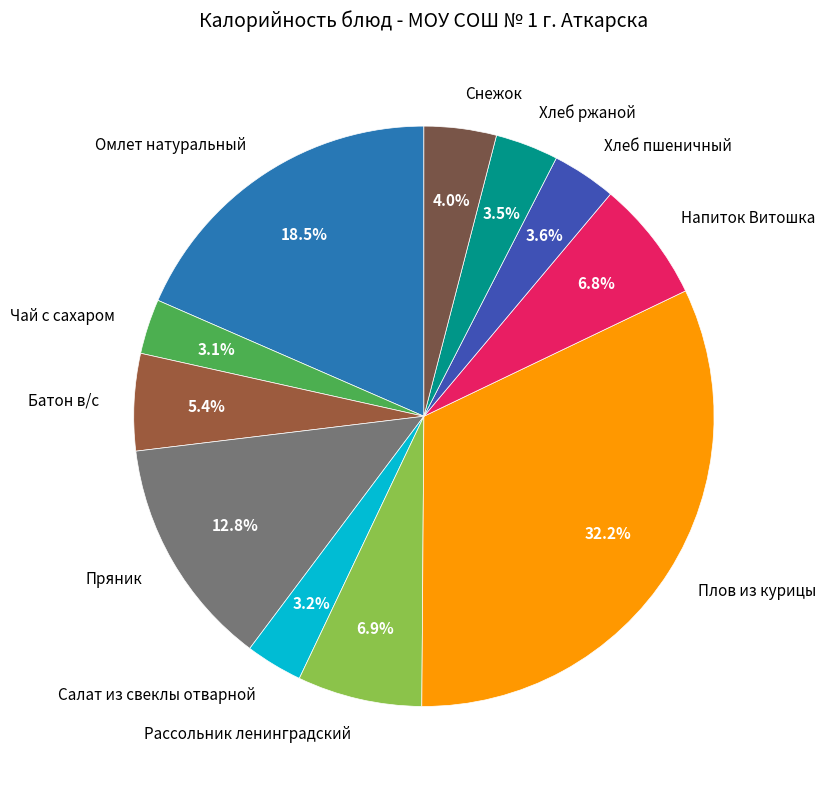

How much of the chart is everything except Хлеб пшеничный?

96.4%